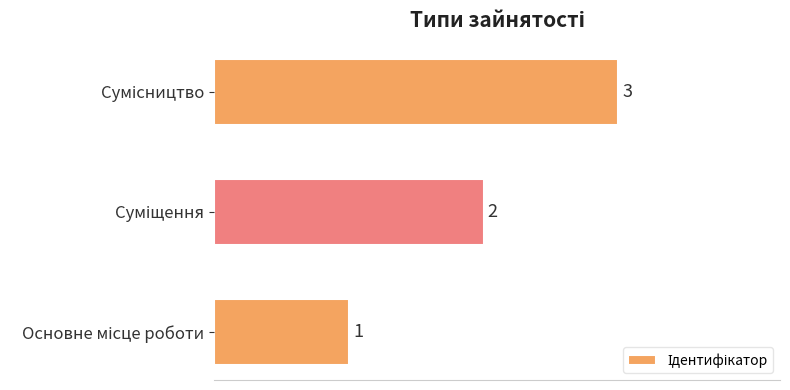

What is the maximum value shown in the chart?

3